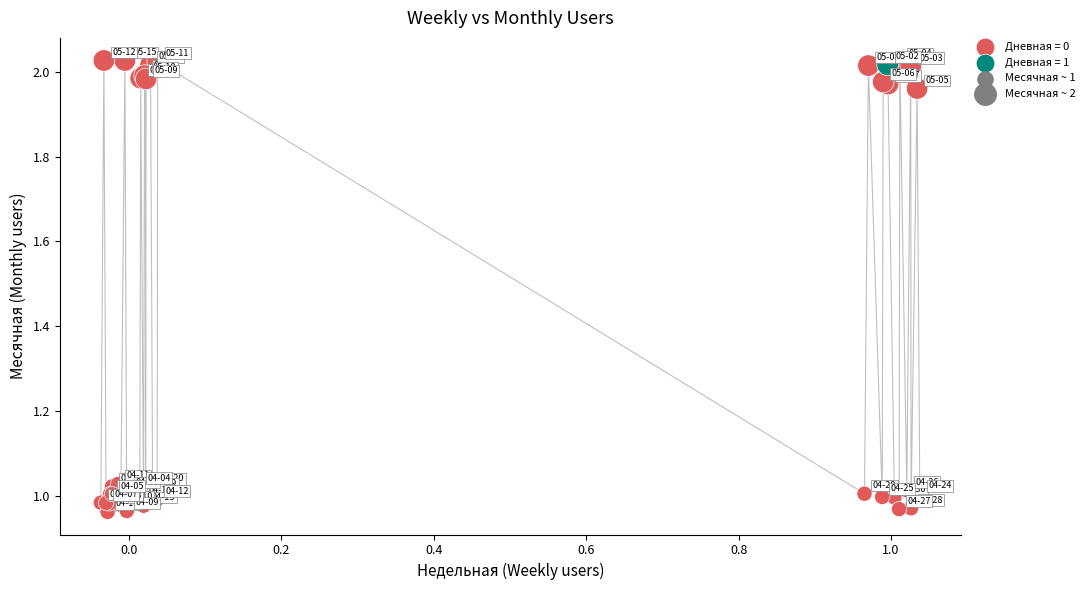

Which series reaches the maximum Y coordinate?

Дневная = 0